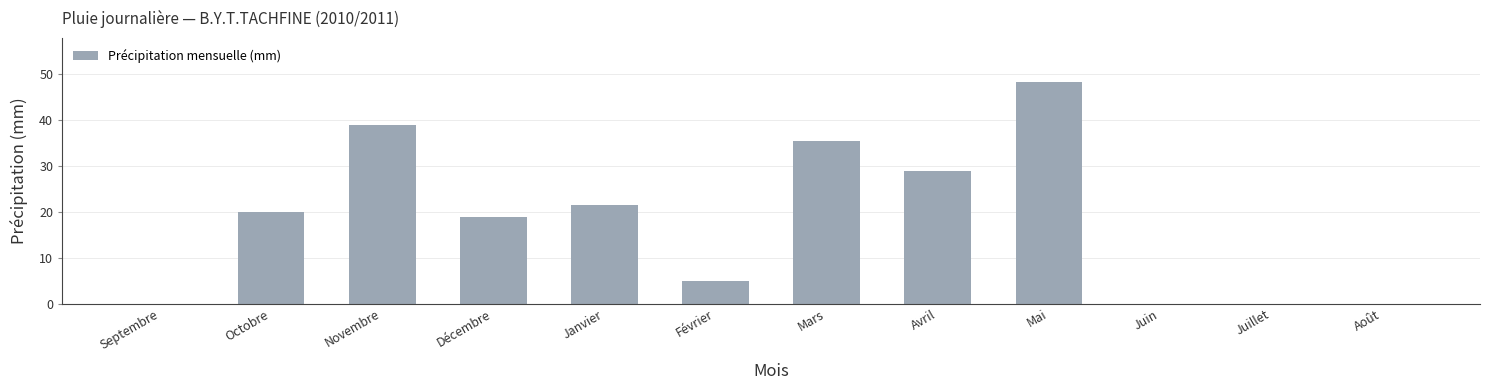

At which label is the value closest to 24?

Janvier